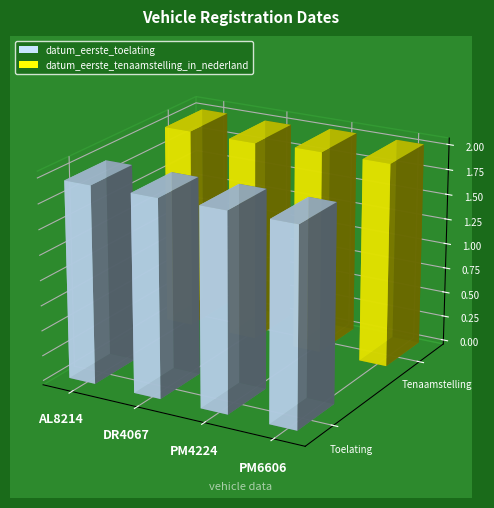

Reading left to right, extract all data points from this chart.

datum_eerste_toelating: 19571202	19570704	19620630	19580630
datum_eerste_tenaamstelling_in_nederland: 20041122	19970923	20220617	20230824